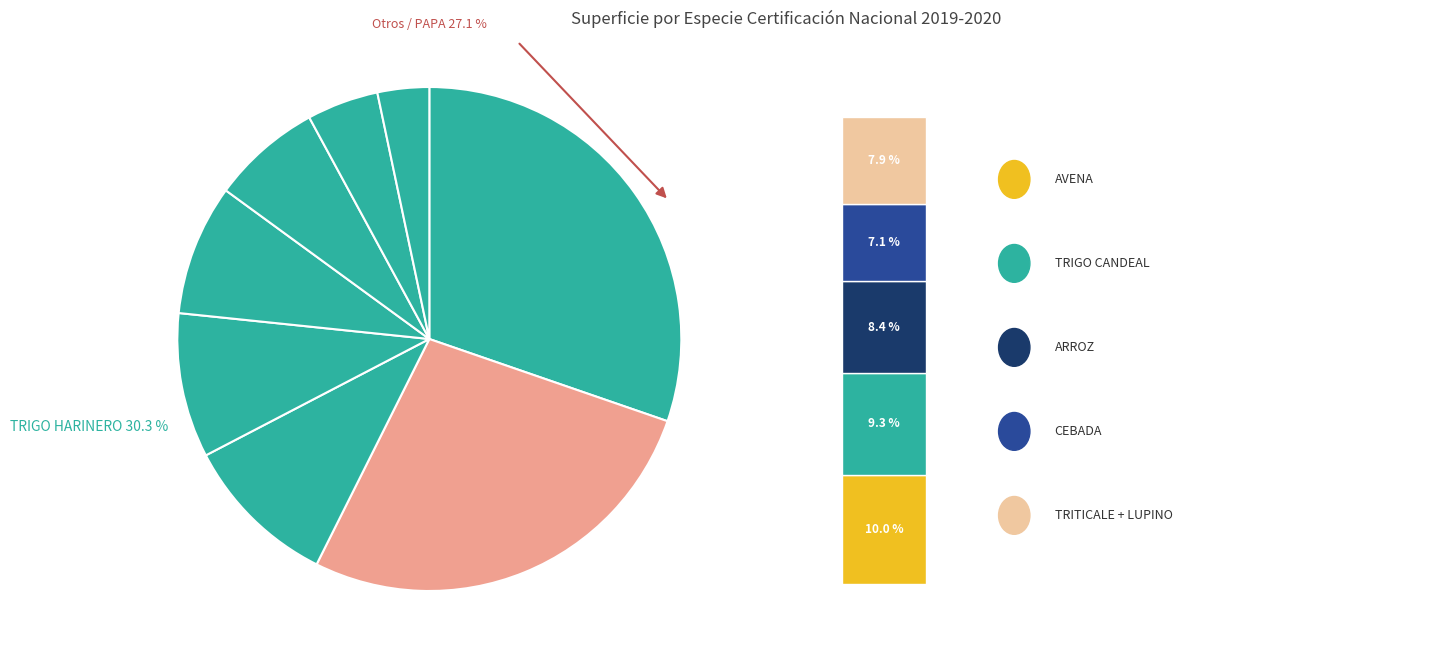

Is it true that LUPINO BLANCO is 3% of the pie?

True